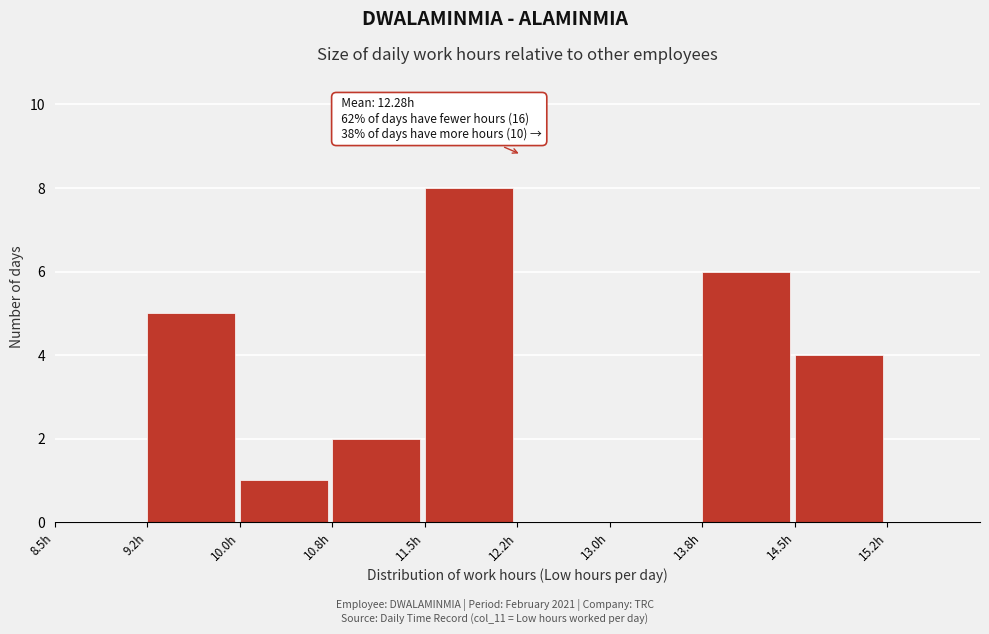

Which range on the x-axis has the tallest bar?

11.50 to 12.25